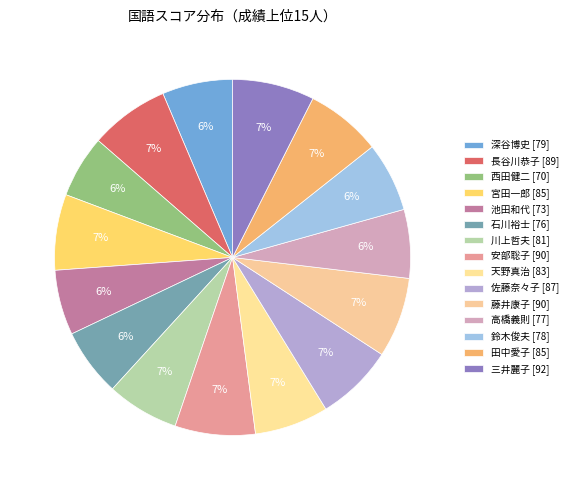

How many slices are in this pie chart?

15